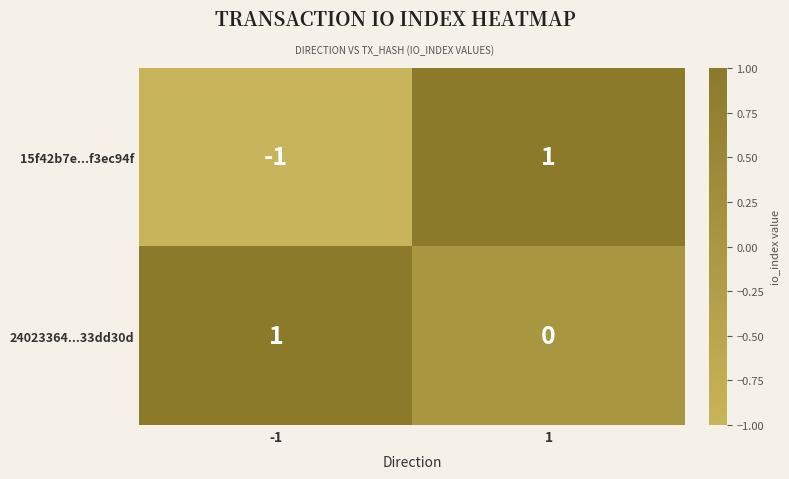

Which series has the largest total across all categories?

24023364...33dd30d